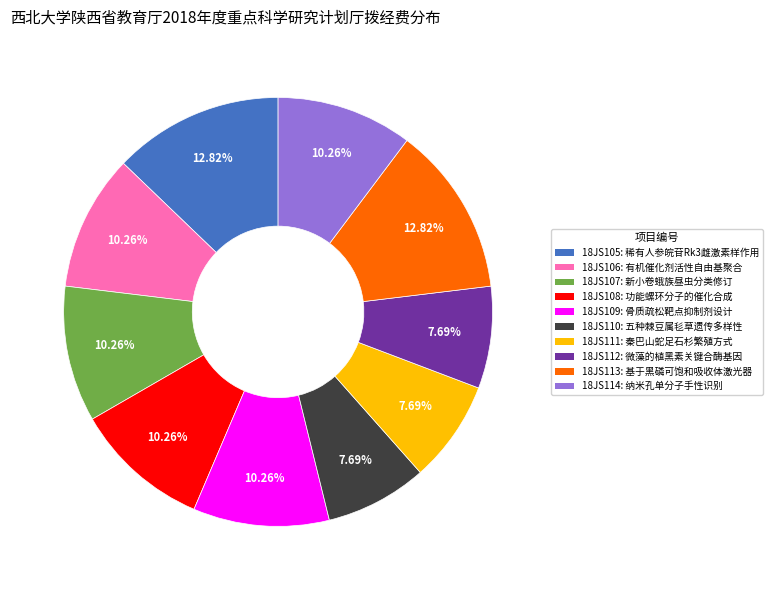

Combined, what portion of the pie is 18JS110 and 18JS113?

20.5%